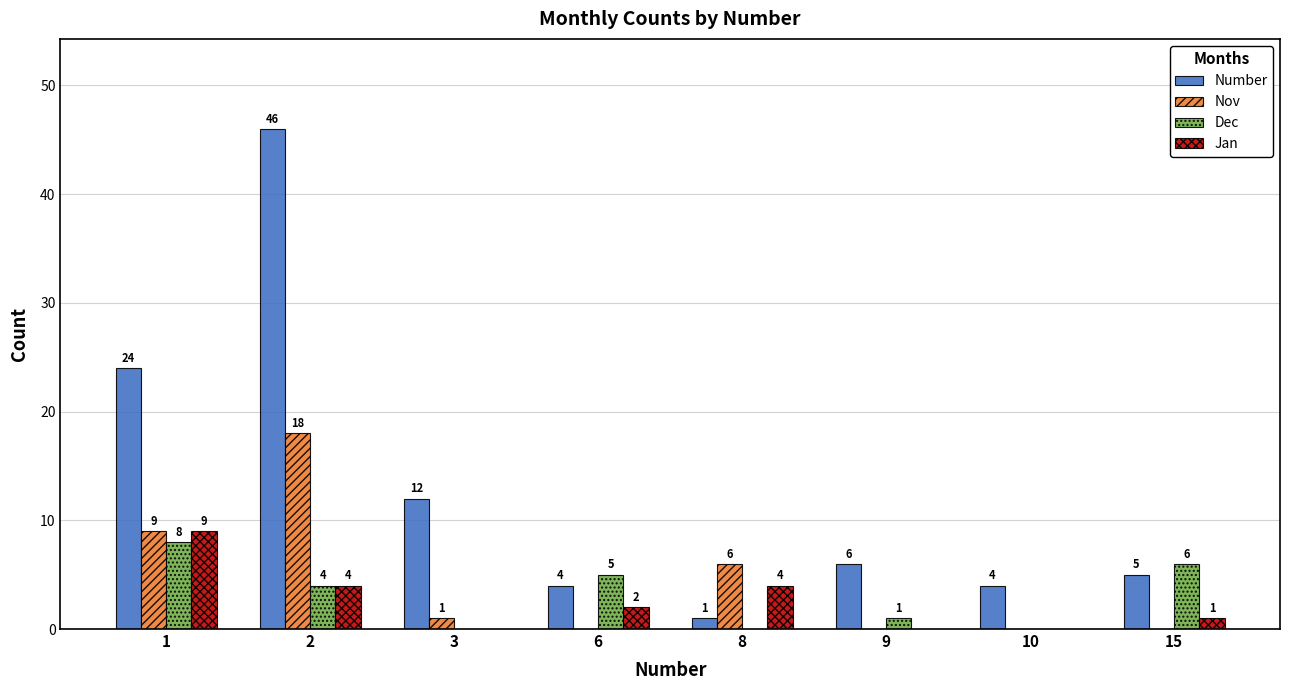

Which series changed the most between 6 and 8?

Nov